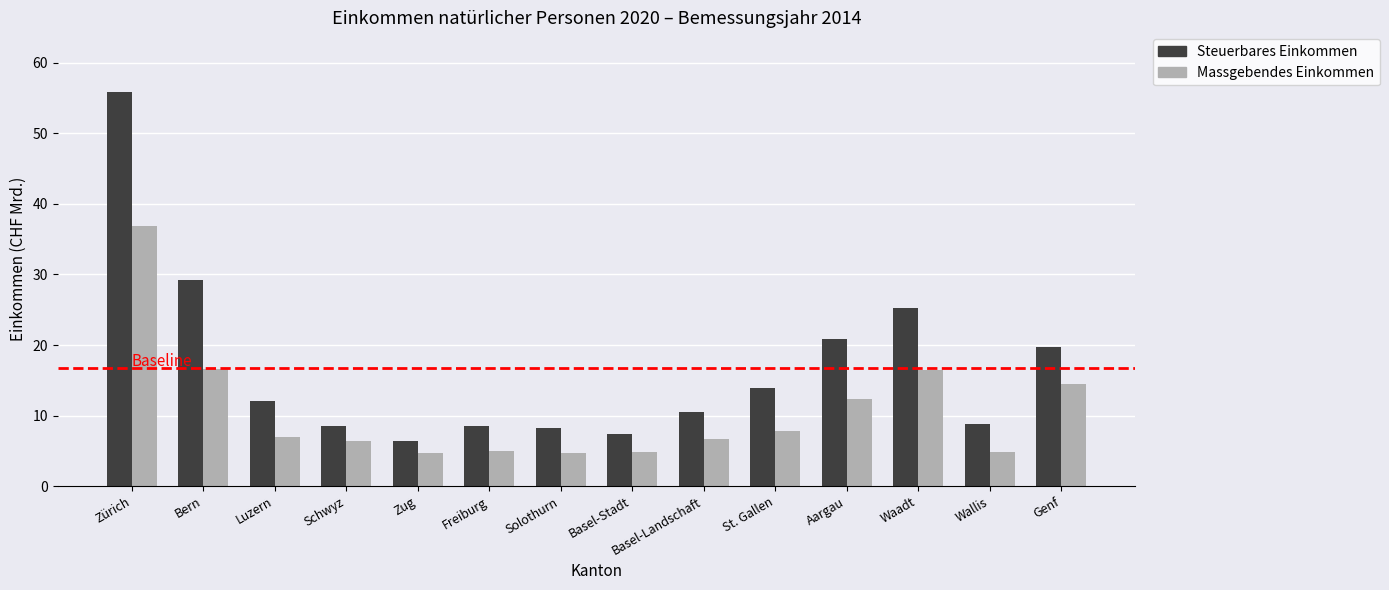

Rank the series at St. Gallen from lowest to highest value.

Massgebendes Einkommen, Steuerbares Einkommen